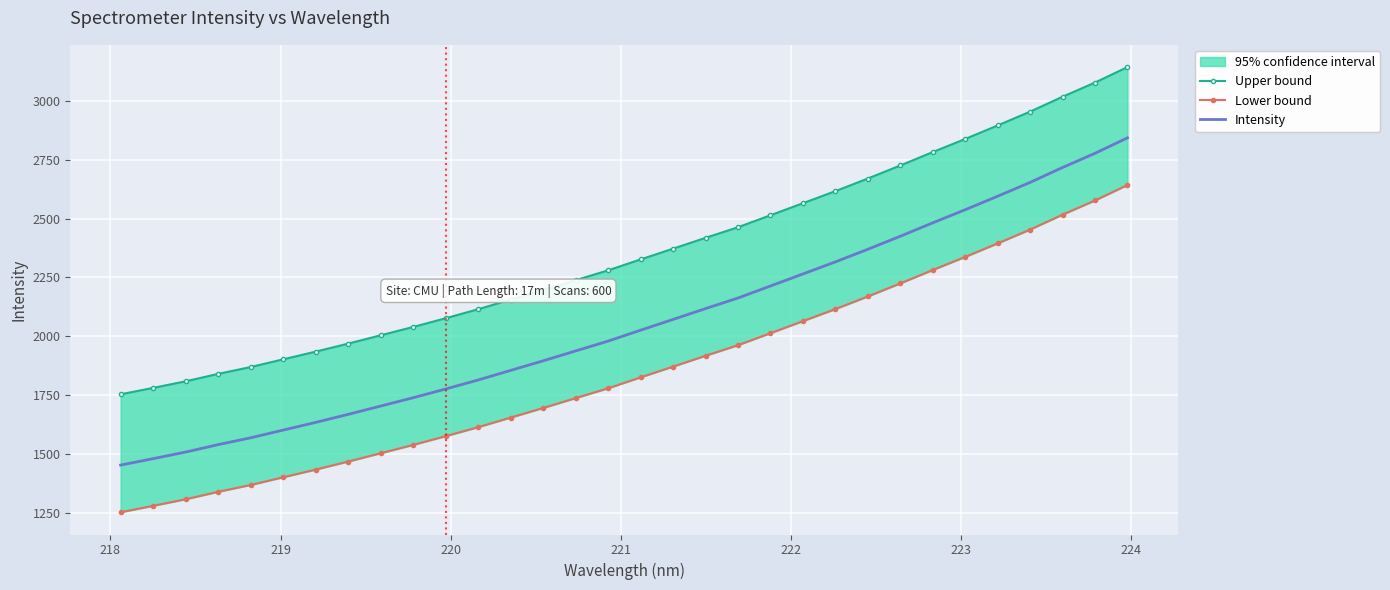

Reading left to right, list all the values displayed in this chart.

Upper bound: 1754.7	1781.9	1809.8	1841.4	1870.3	1903.0	1935.6	1969.7	2004.9	2040.2	2077.3	2115.5	2156.1	2196.7	2238.6	2280.3	2326.6	2372.2	2418.1	2463.0	2513.9	2565.0	2616.1	2669.6	2724.9	2781.8	2837.3	2894.6	2953.2	3016.3	3076.5	3142.0
Lower bound: 1254.7	1281.9	1309.8	1341.4	1370.3	1403.0	1435.6	1469.7	1504.9	1540.2	1577.3	1615.5	1656.1	1696.7	1738.6	1780.3	1826.6	1872.2	1918.1	1963.0	2013.9	2065.0	2116.1	2169.6	2224.9	2281.8	2337.3	2394.6	2453.2	2516.3	2576.5	2642.0
Intensity: 1454.7	1481.9	1509.8	1541.4	1570.3	1603.0	1635.6	1669.7	1704.9	1740.2	1777.3	1815.5	1856.1	1896.7	1938.6	1980.3	2026.6	2072.2	2118.1	2163.0	2213.9	2265.0	2316.1	2369.6	2424.9	2481.8	2537.3	2594.6	2653.2	2716.3	2776.5	2842.0